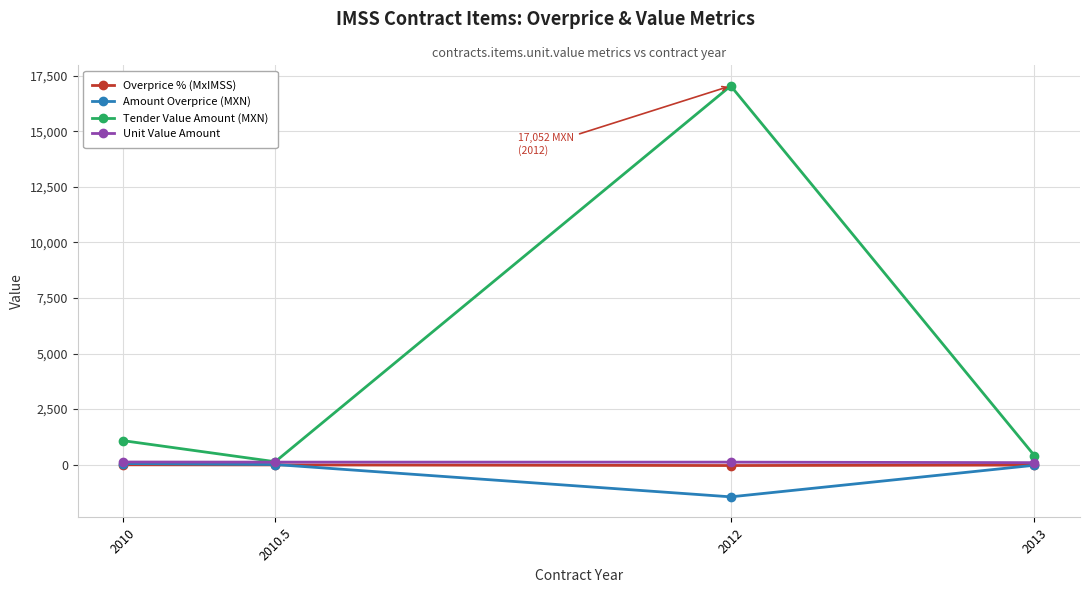

What is the greatest value displayed?

17052.0